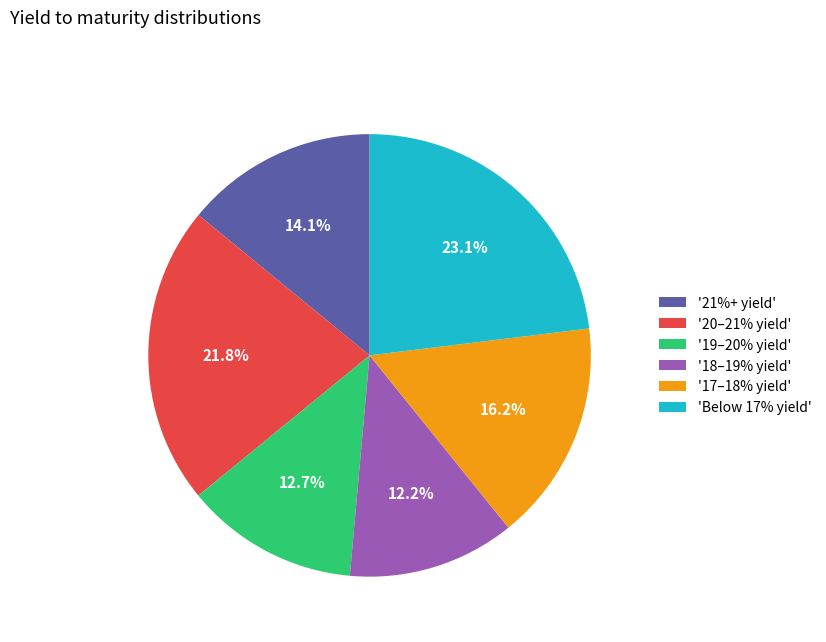

Is '19–20% yield' the majority of the pie?

No